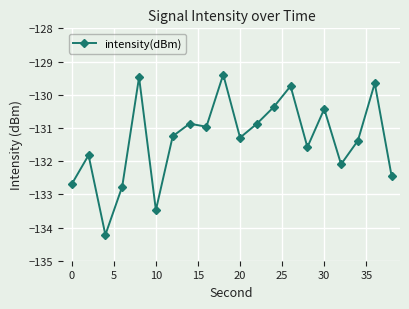

What is the sum of all values?

-2626.8